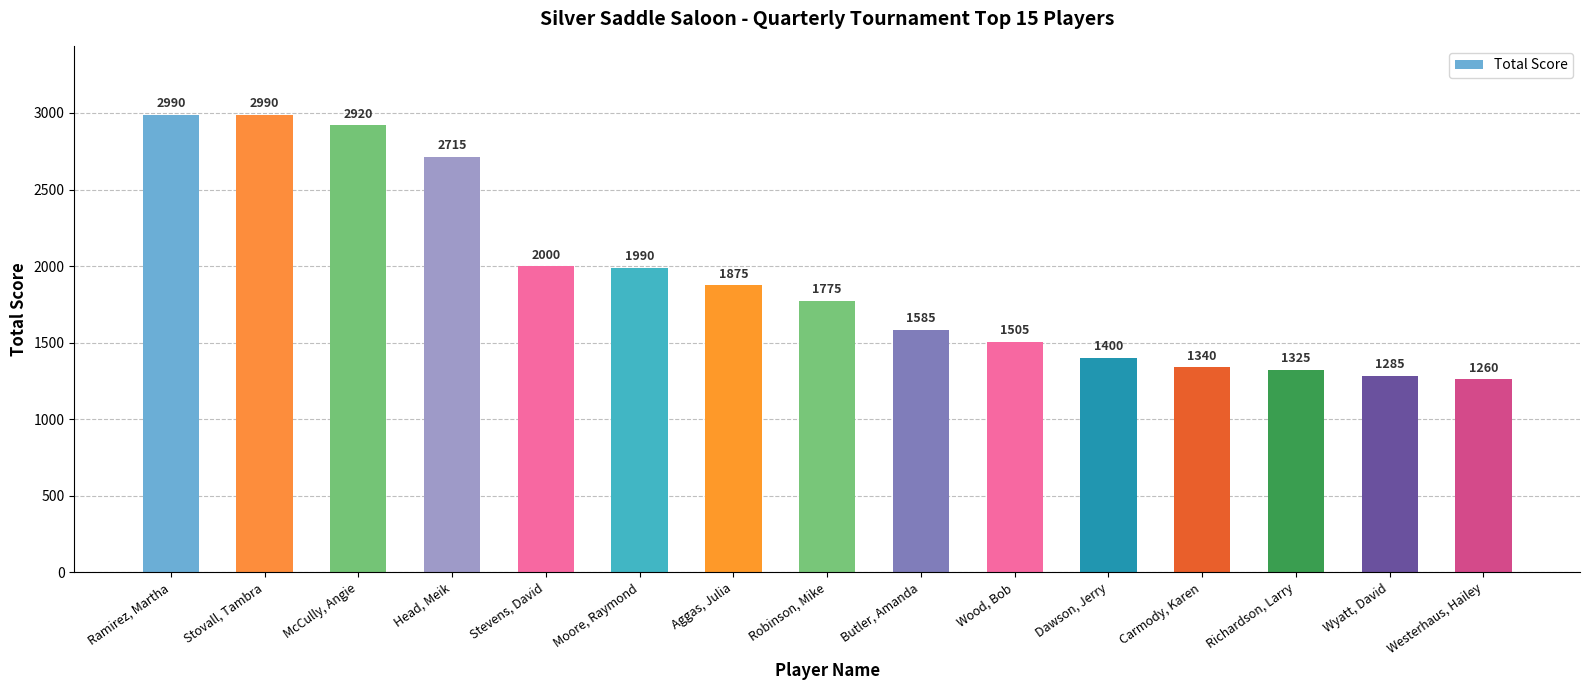

What is the difference between the maximum and minimum values?

1730